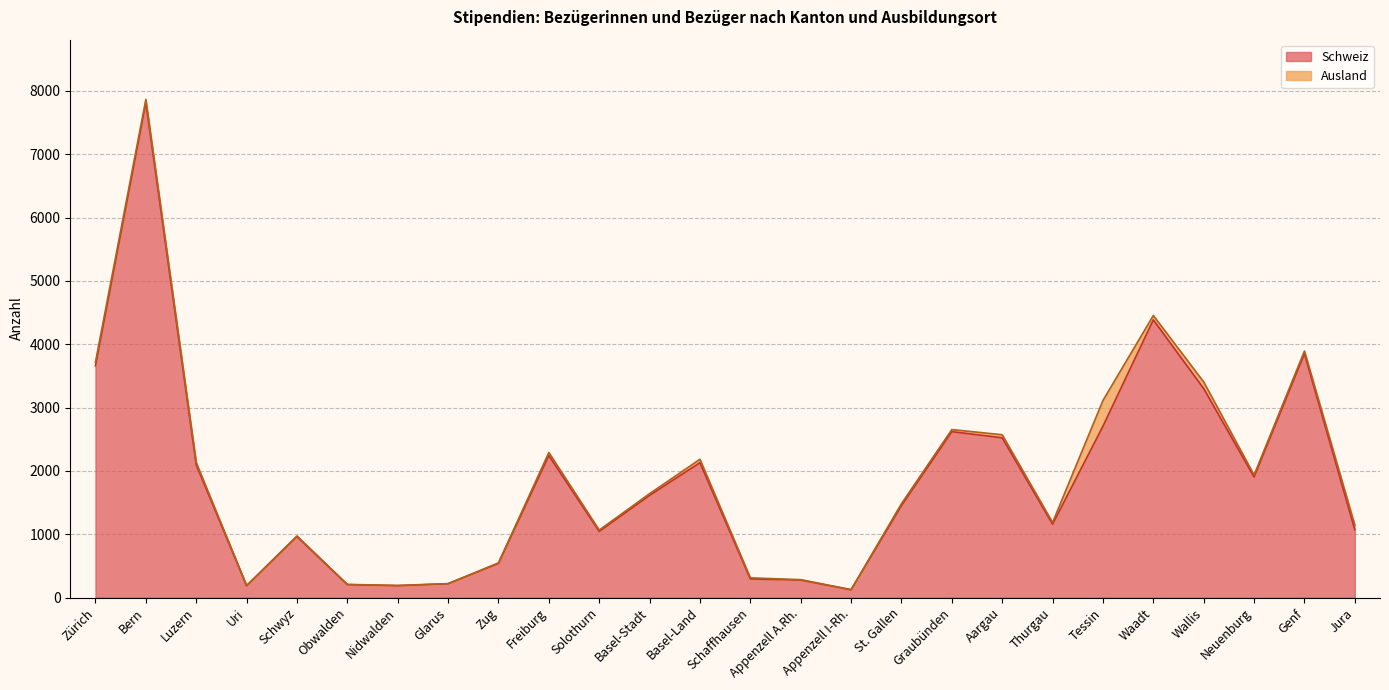

Reading left to right, extract all data points from this chart.

Zürich=3659	Bern=7816	Luzern=2094	Uri=186	Schwyz=963	Obwalden=204	Nidwalden=187	Glarus=218	Zug=539	Freiburg=2242	Solothurn=1044	Basel-Stadt=1613	Basel-Land=2129	Schaffhausen=294	Appenzell A.Rh.=276	Appenzell I-Rh.=122	St. Gallen=1451	Graubünden=2619	Aargau=2522	Thurgau=1158	Tessin=2705	Waadt=4384	Wallis=3299	Neuenburg=1903	Genf=3850	Jura=1070